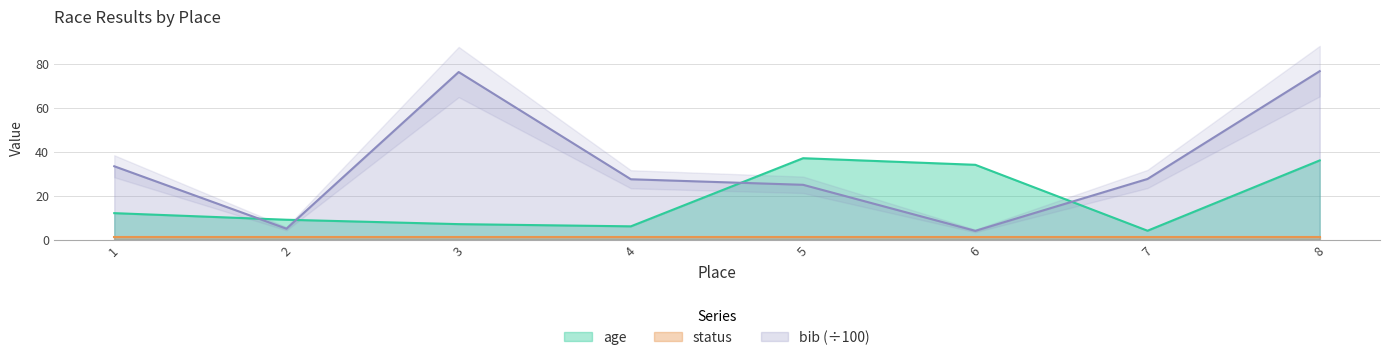

The bib series shows 18.5 at 7. True or false?

False